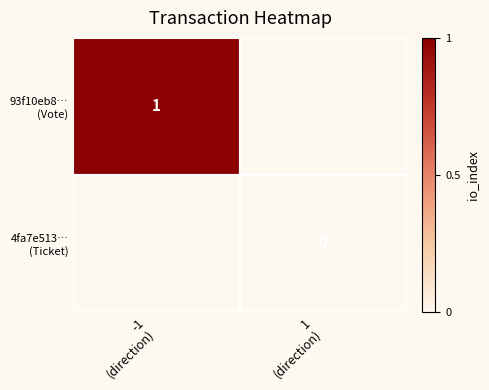

True or false: 93f10eb8… (Vote) has a value of 1.8 at -1 (direction).

False